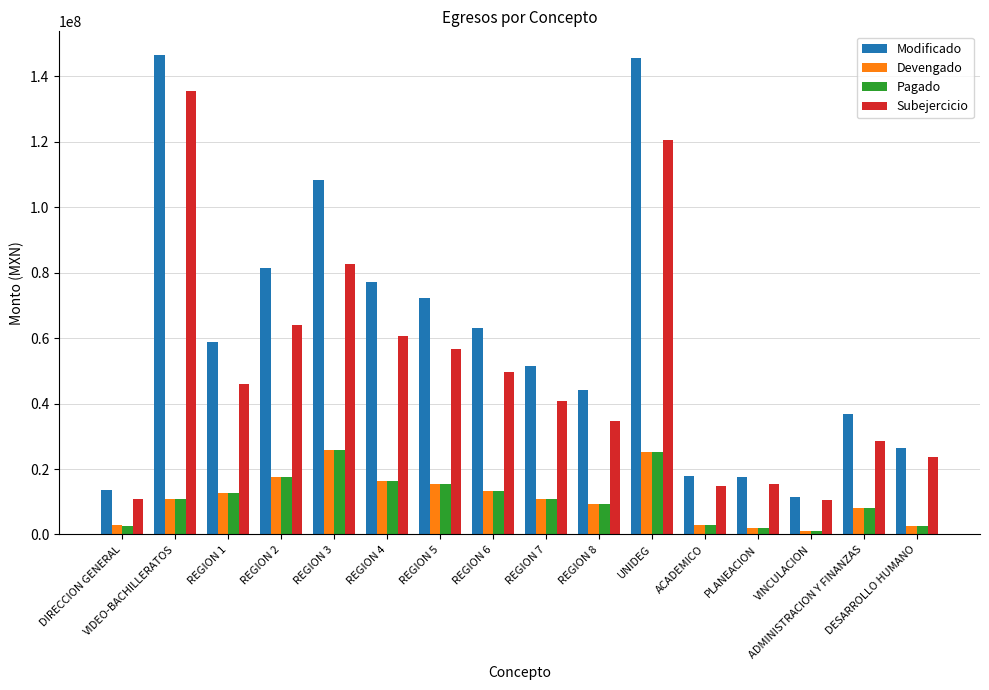

What is the greatest value displayed?

146387548.5